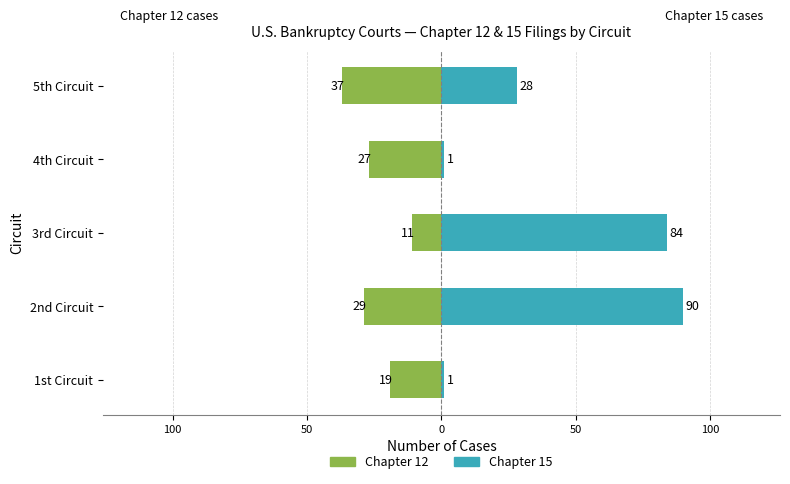

Rank the series by their maximum value, from lowest to highest.

Chapter 12, Chapter 15